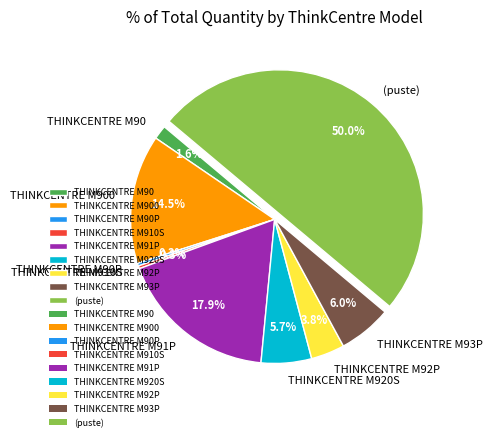

What portion of the pie excludes THINKCENTRE M920S?

94.3%